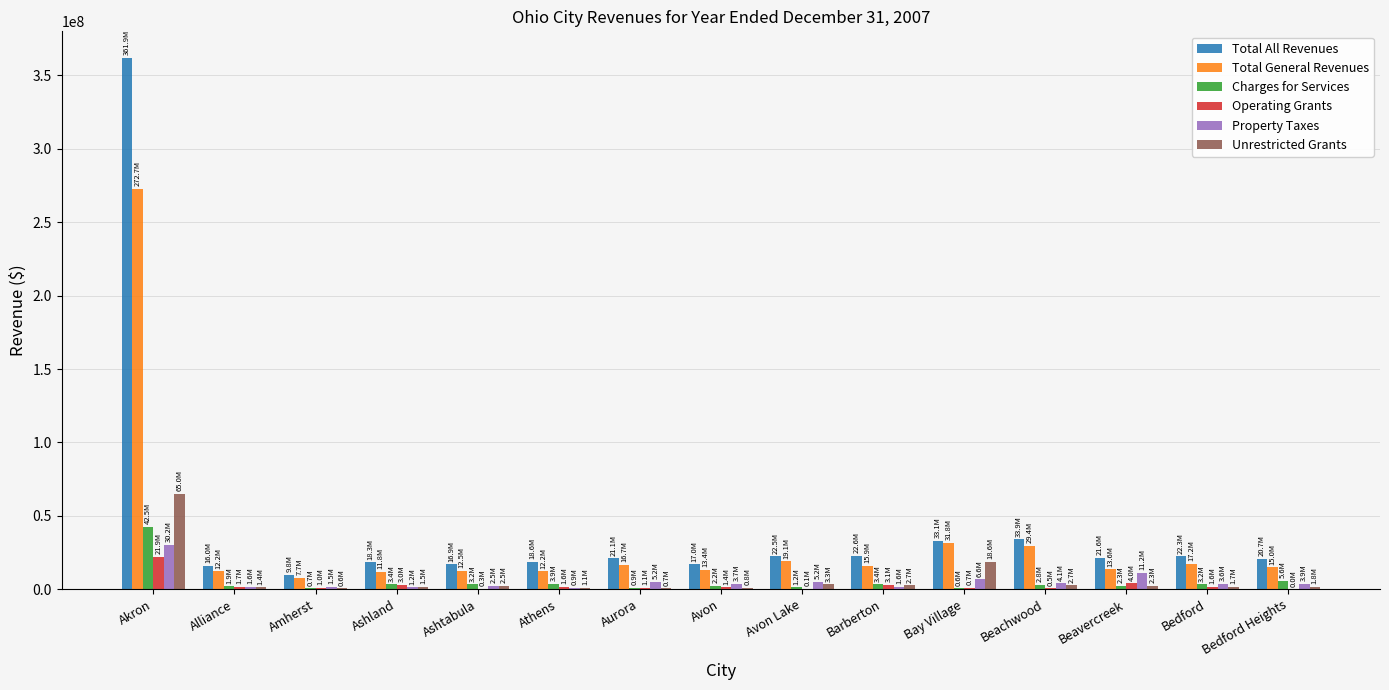

Which category has the highest value in the Total General Revenues series?

Akron